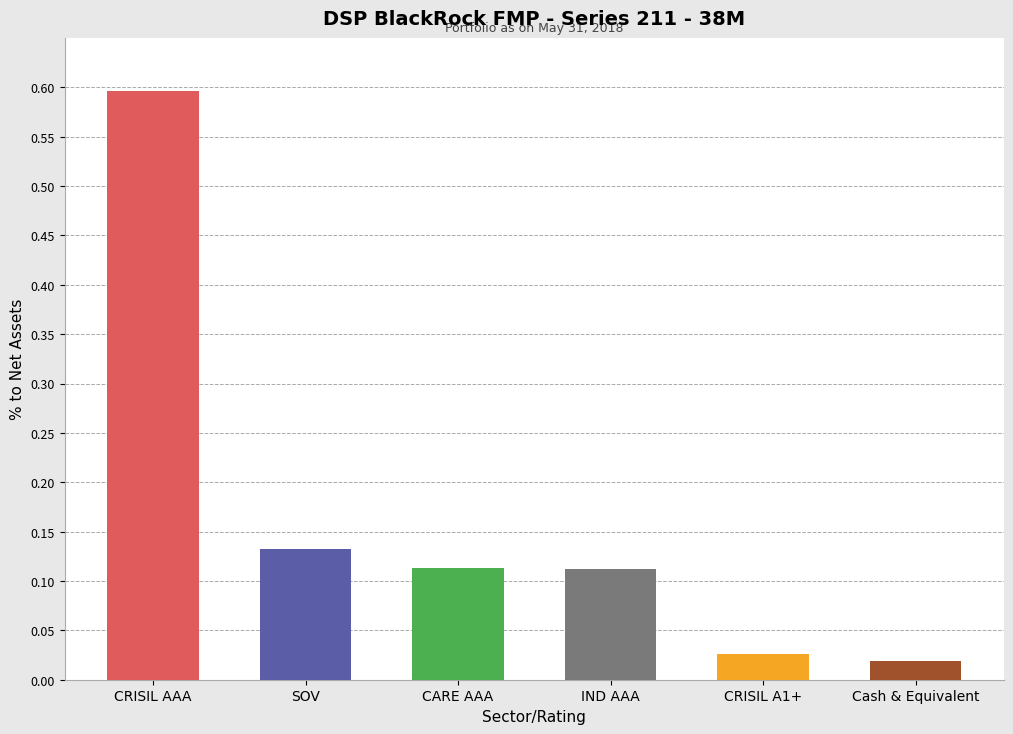

What is the label of the 6th bar from the left?

Cash & Equivalent